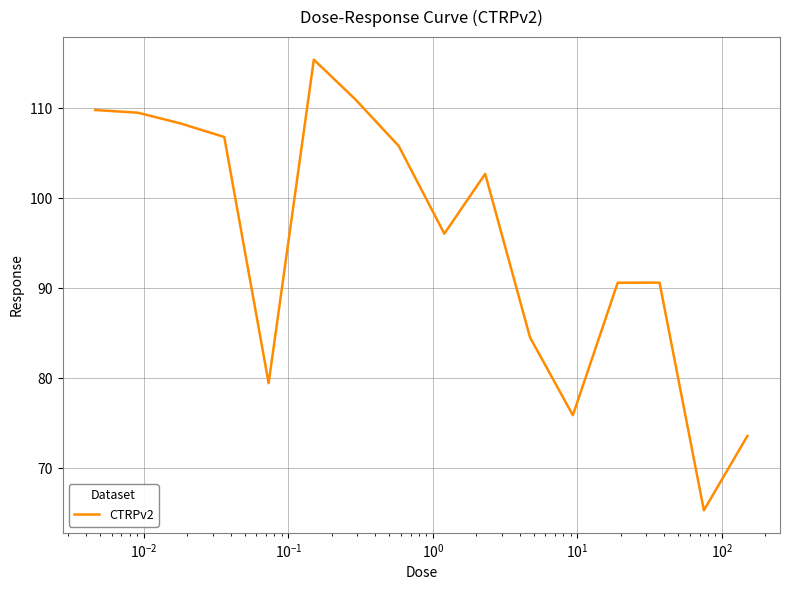

What is the smallest value displayed?

65.3